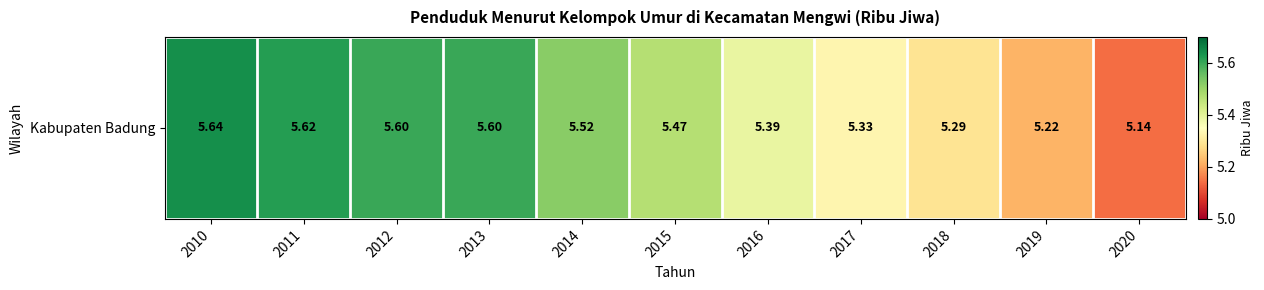

Which category has the lowest value across all series?

2020